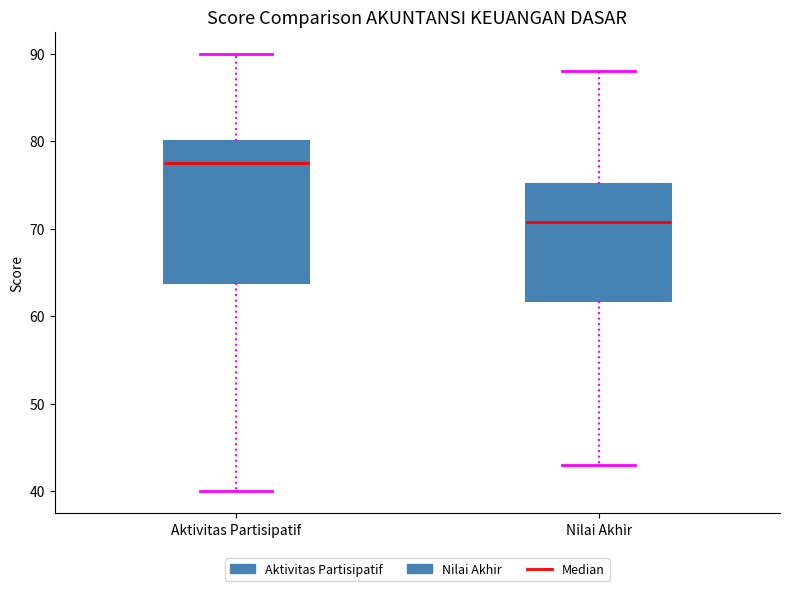

Which box has the highest median line?

Aktivitas Partisipatif